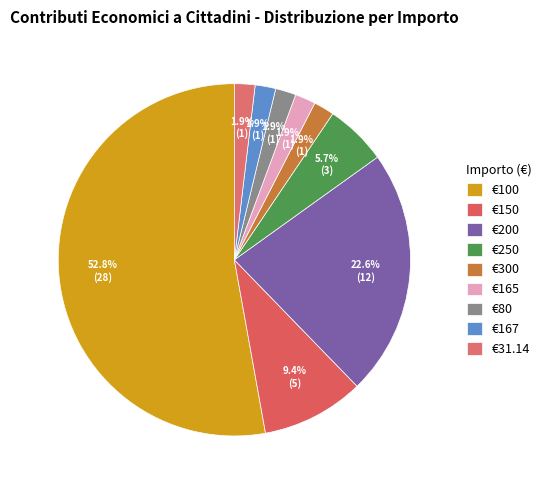

How many segments does this pie chart have?

9